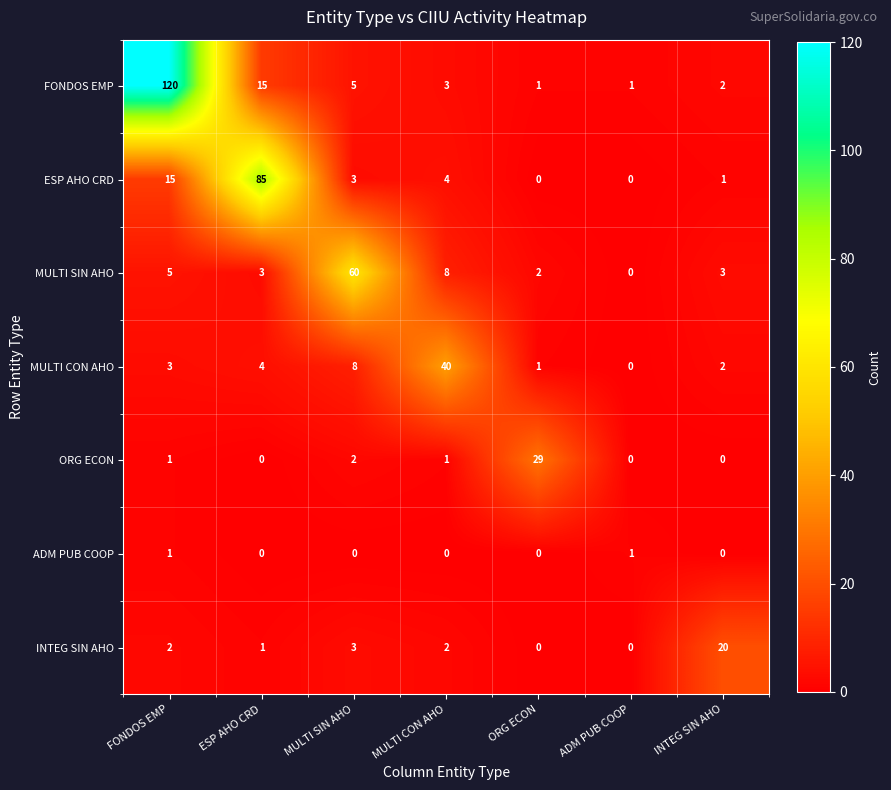

Rank the series by their maximum value, from lowest to highest.

ADM PUB COOP, INTEG SIN AHO, ORG ECON, MULTI CON AHO, MULTI SIN AHO, ESP AHO CRD, FONDOS EMP